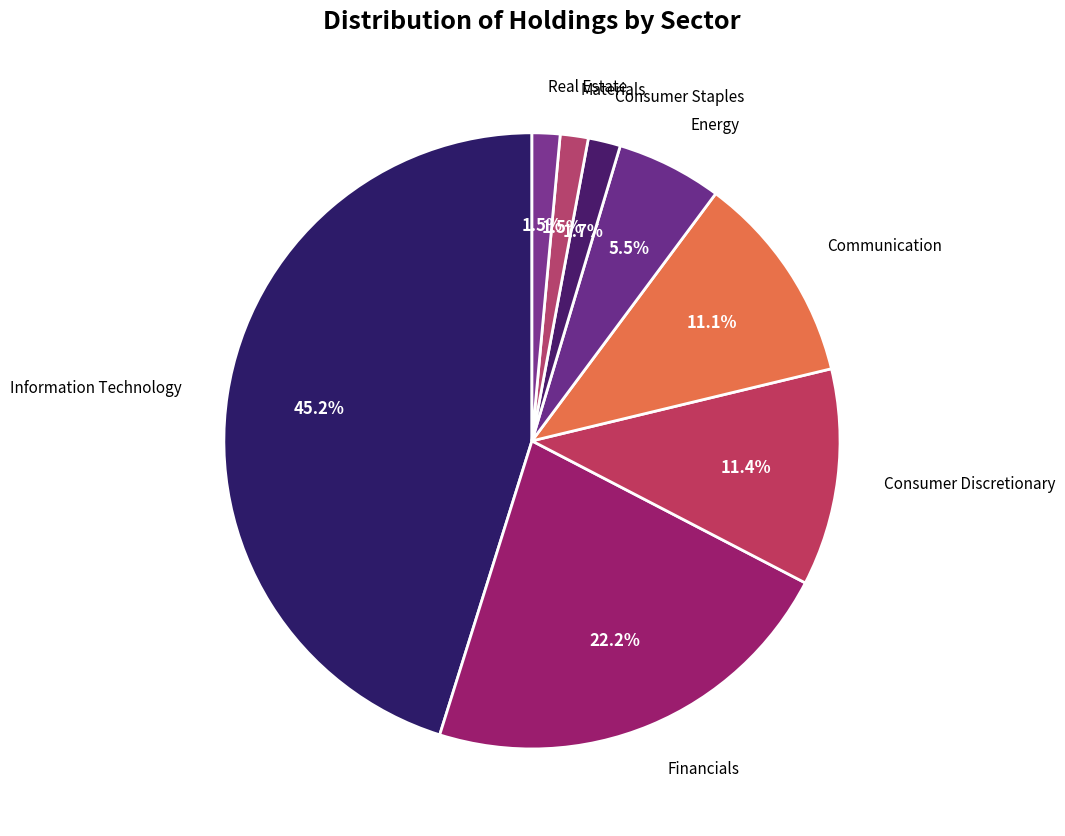

True or false: Financials accounts for 17% of the total.

False